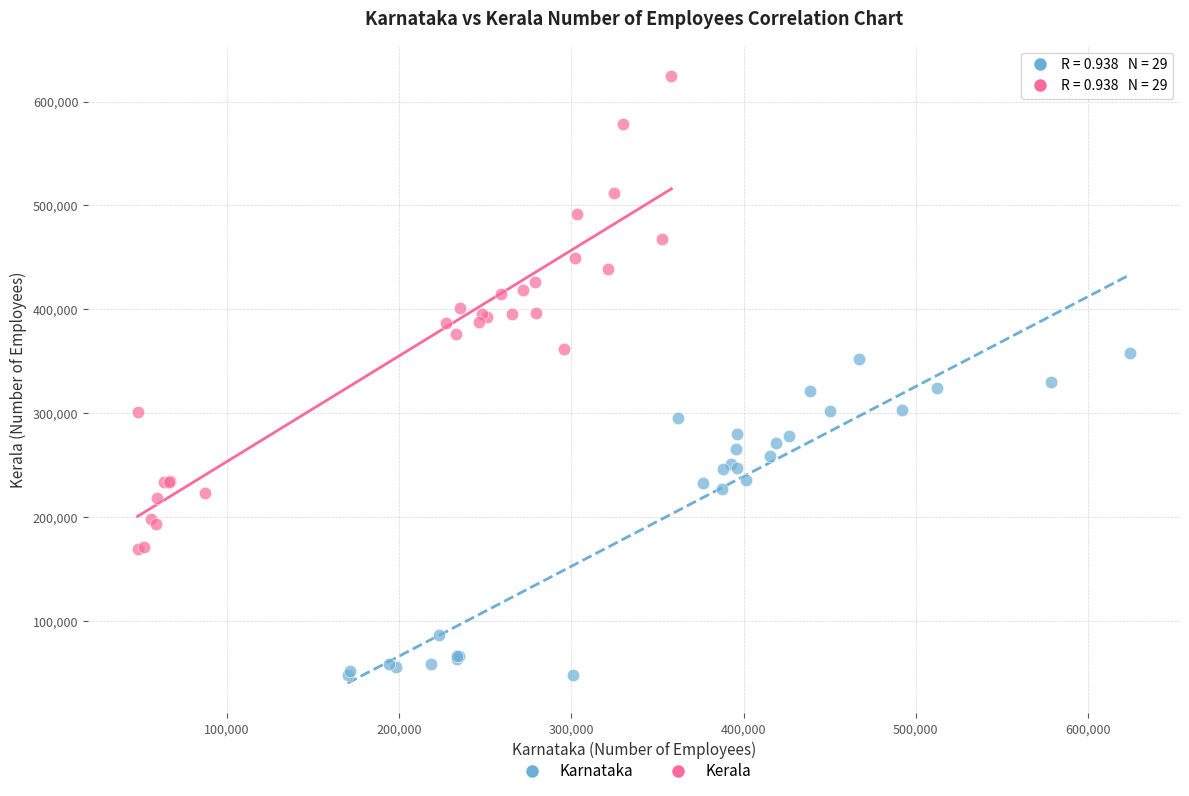

Which series has the widest spread of Y values?

Kerala